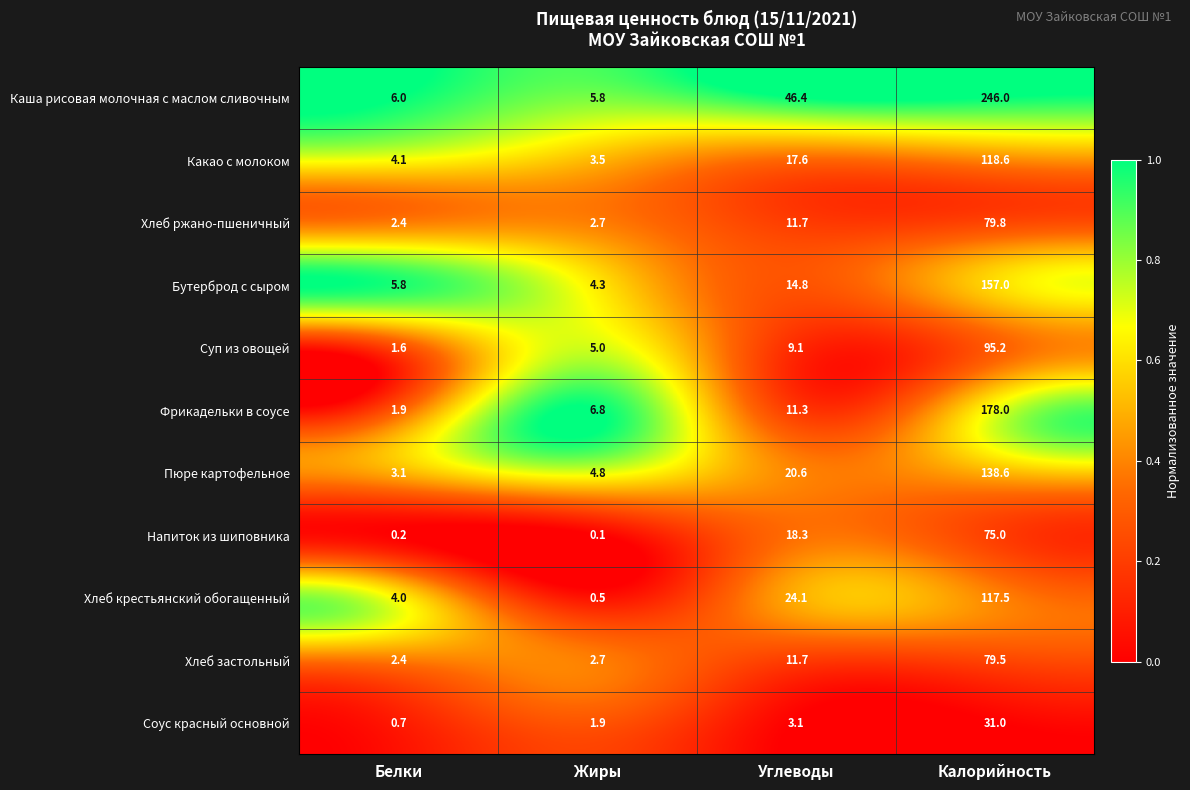

What is the difference between the second highest and minimum values in the Пюре картофельное series?

17.5